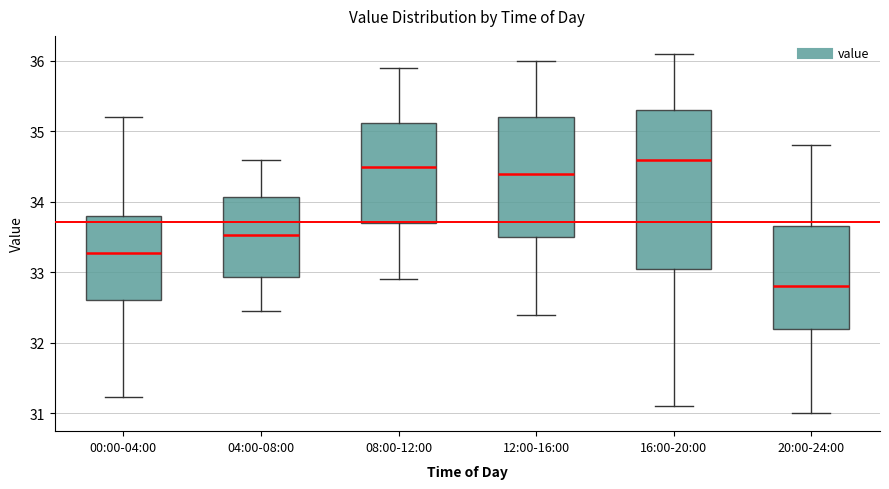

Reading left to right, read every box against the y-axis: the position of its median line, the range the box covers, and the ends of its whiskers. The values are not printed on the chart, so give them approximately, as read against the axis.

00:00-04:00: median 33.3, box 32.6 to 33.8, whiskers 31.2 to 35.2
04:00-08:00: median 33.5, box 32.9 to 34.1, whiskers 32.5 to 34.6
08:00-12:00: median 34.5, box 33.7 to 35.1, whiskers 32.9 to 35.9
12:00-16:00: median 34.4, box 33.5 to 35.2, whiskers 32.4 to 36.0
16:00-20:00: median 34.6, box 33.1 to 35.3, whiskers 31.1 to 36.1
20:00-24:00: median 32.8, box 32.2 to 33.7, whiskers 31.0 to 34.8